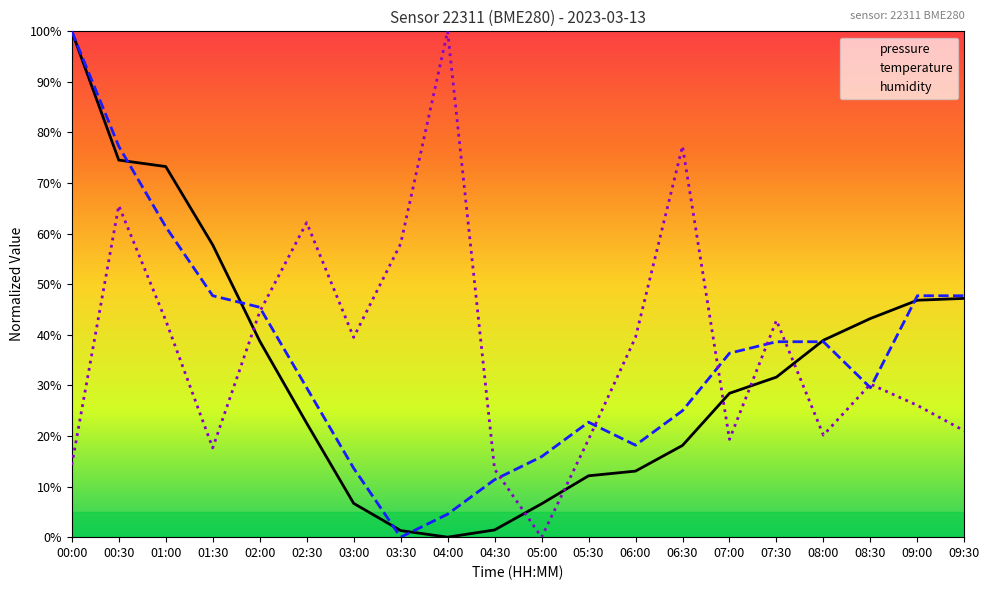

What is the label of the 9th point from the right?

05:30